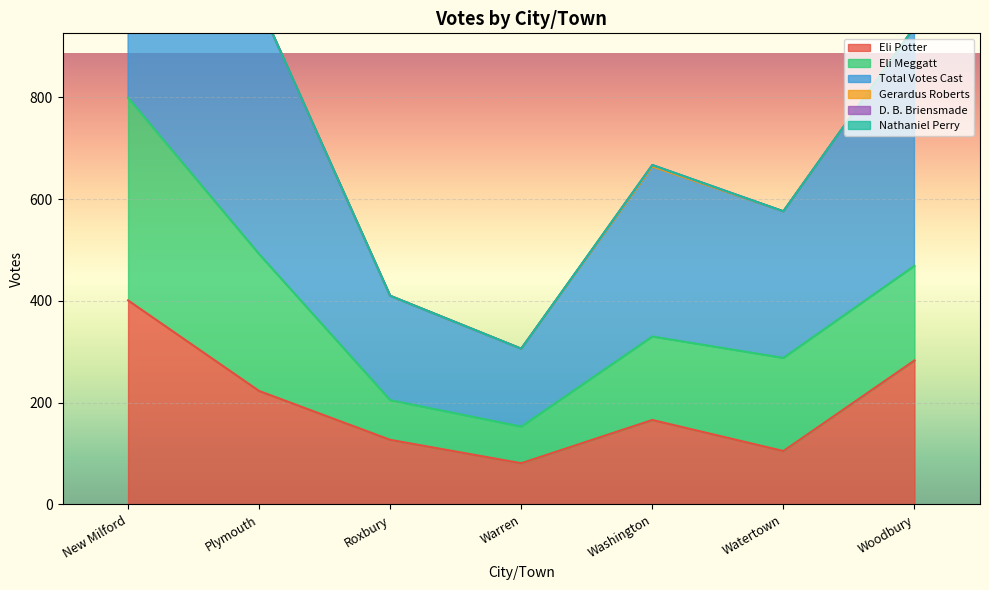

Rank the series by their maximum value, from lowest to highest.

Nathaniel Perry, D. B. Briensmade, Gerardus Roberts, Eli Meggatt, Eli Potter, Total Votes Cast